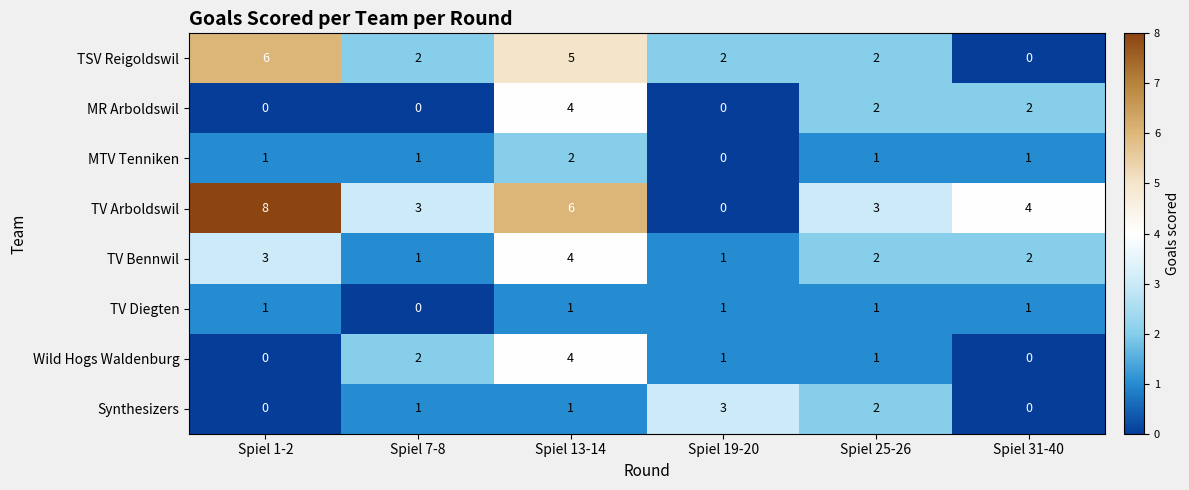

Count the Wild Hogs Waldenburg values in the range 0 to 2.

5